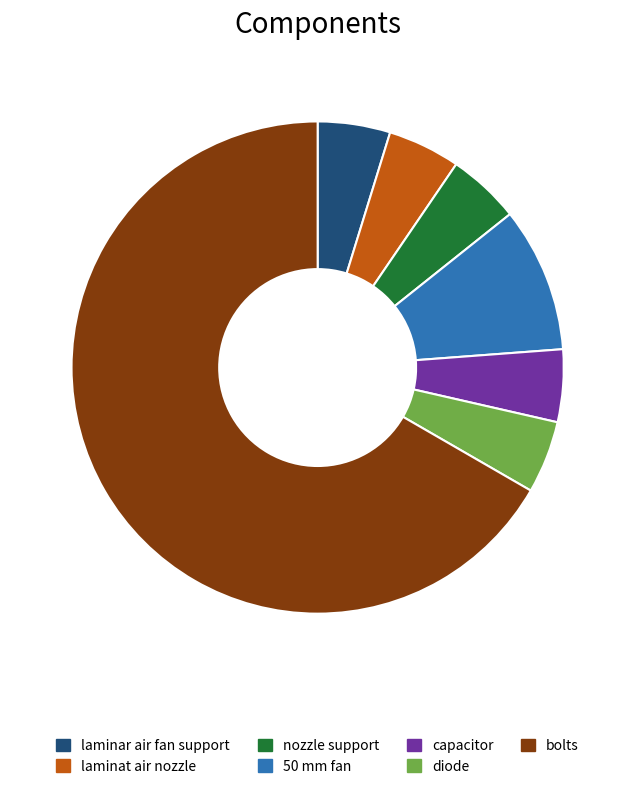

What is the largest slice in the pie chart?

bolts